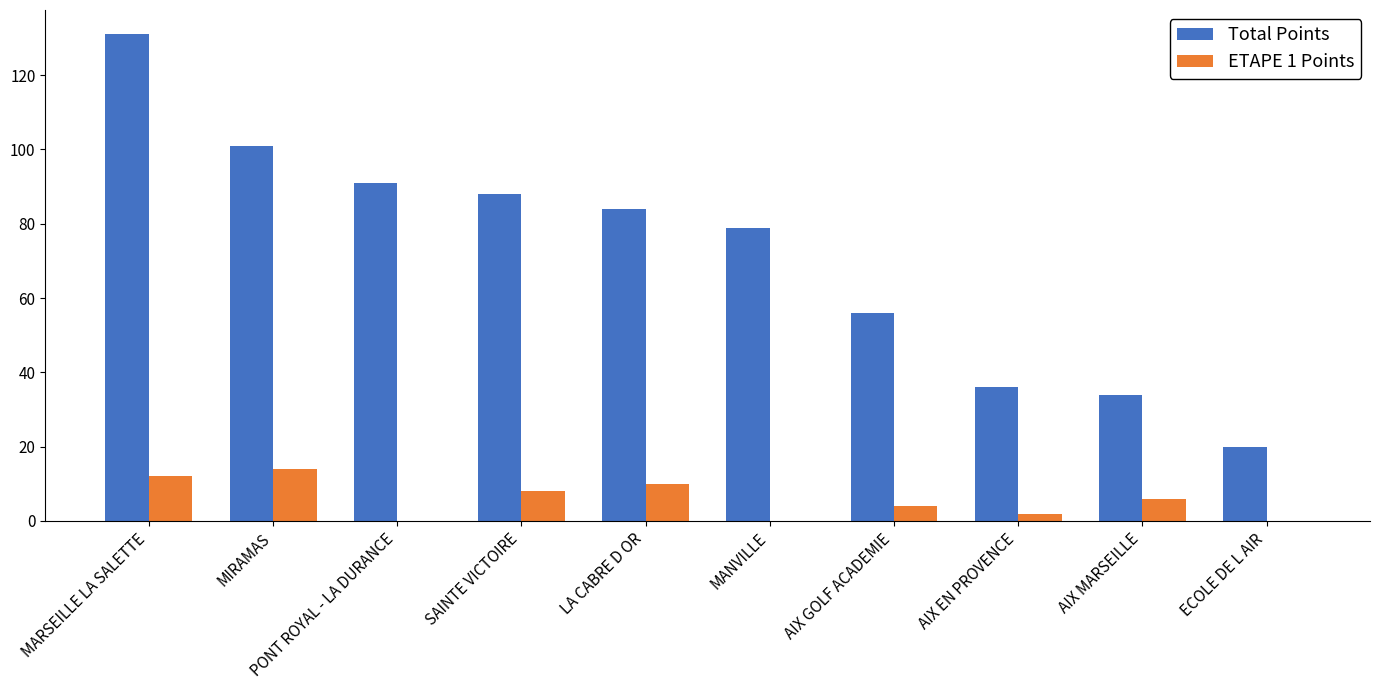

At which label is Total Points closest to 75?

MANVILLE